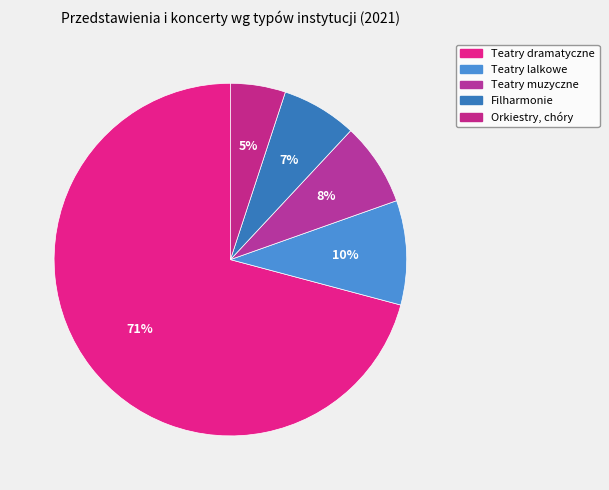

Rank the categories by value from highest to lowest.

Teatry dramatyczne, Teatry lalkowe, Teatry muzyczne, Filharmonie, Orkiestry, chóry